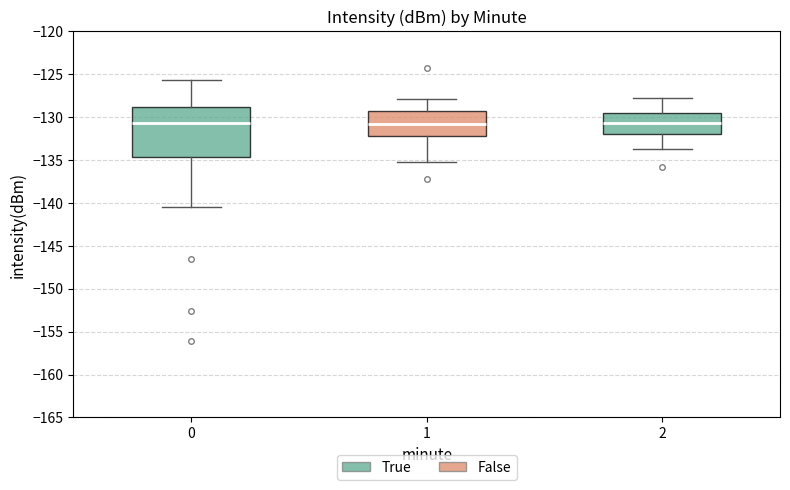

Where is the upper edge of the box at x = 0 on the y-axis? The values are not printed on the chart, so give them approximately, as read against the axis.

-129.0